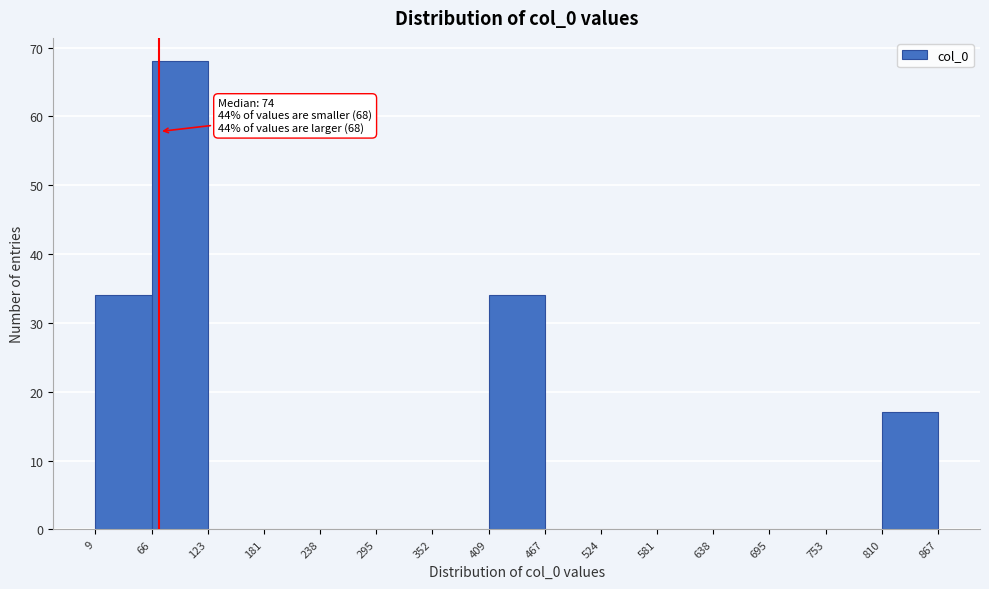

Which range on the x-axis has the tallest bar?

66 to 123